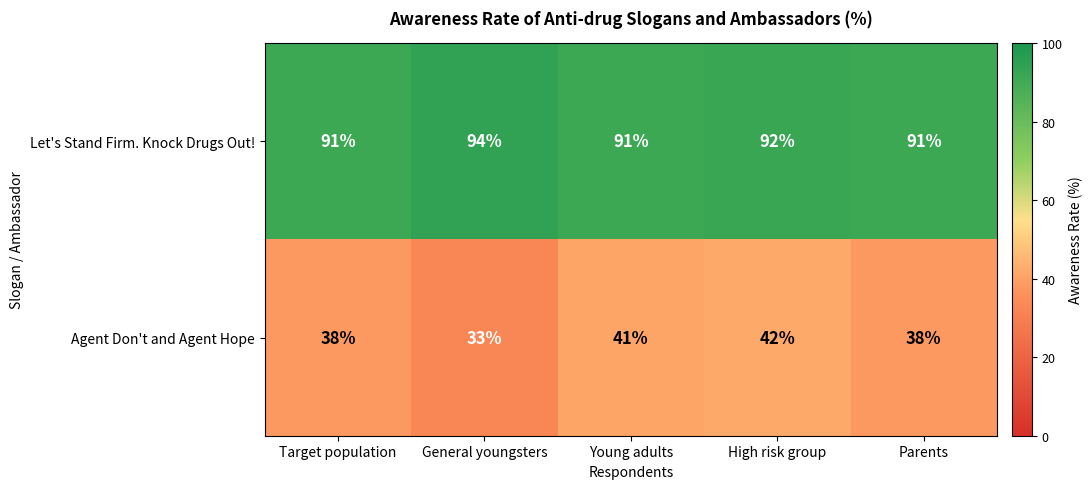

What is the sum of all Let's Stand Firm. Knock Drugs Out! values?

459